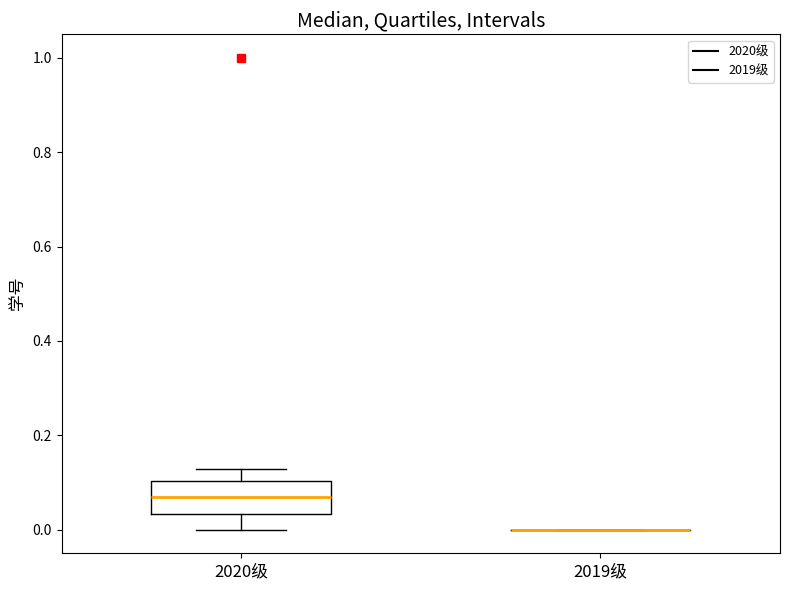

Comparing the boxes themselves (not the whiskers), which one is the tallest?

2020级